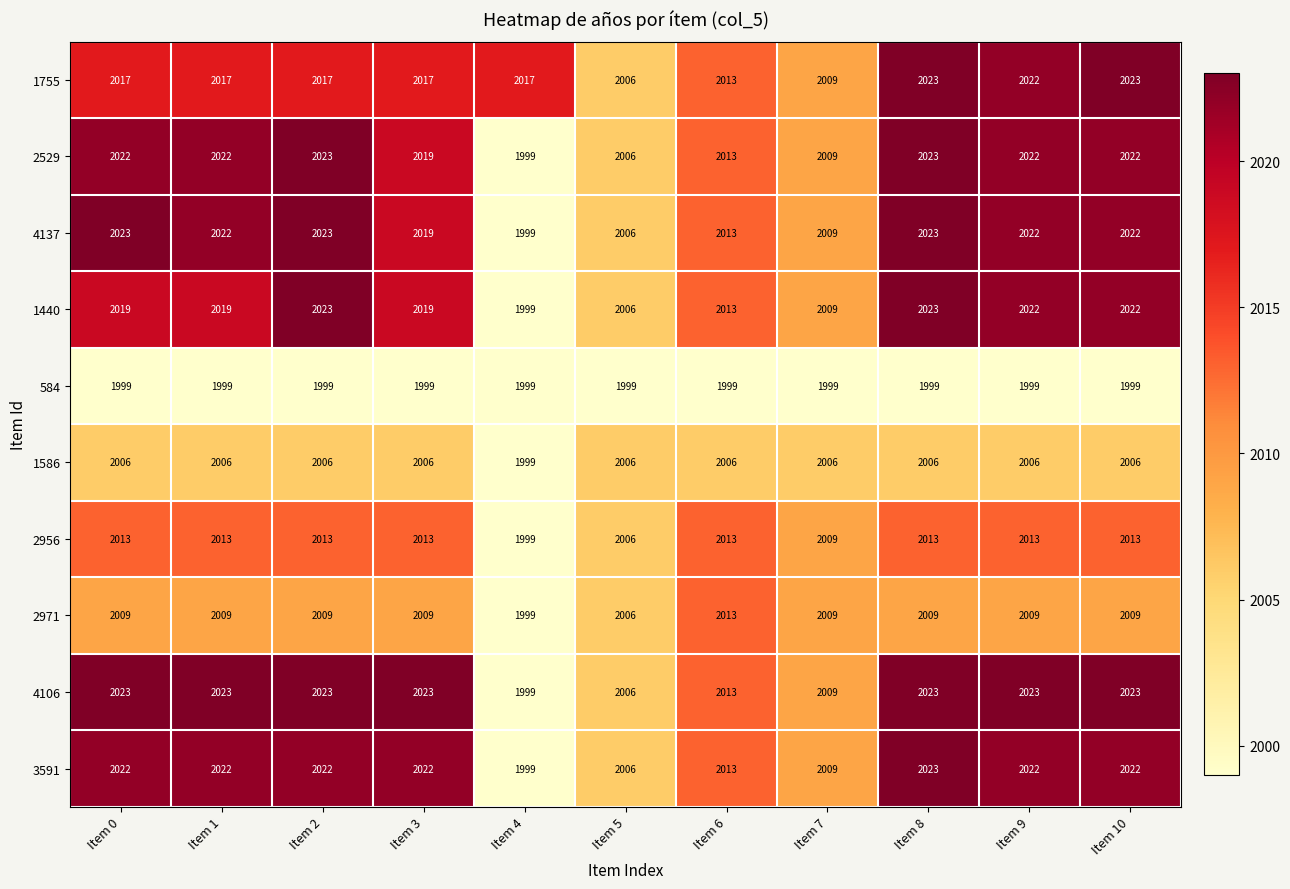

What is the total value across all series at Item 2?

20158